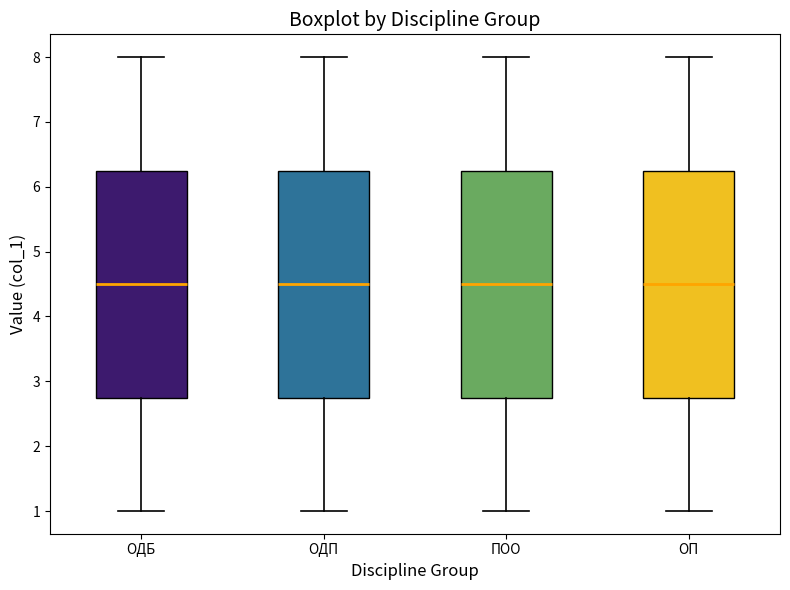

Where does the lower whisker of the box for ОП end on the y-axis? The values are not printed on the chart, so give them approximately, as read against the axis.

1.0